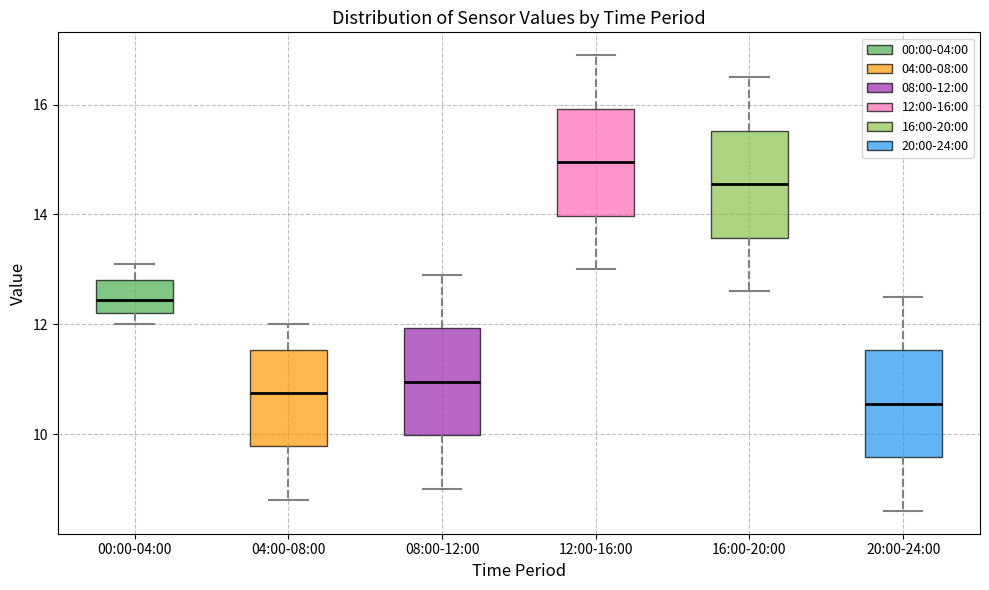

Reading left to right, transcribe this box plot: for each box, give where its median line is, the range the box spans, and where its two whiskers end, as read against the y-axis. The values are not printed on the chart, so give them approximately, as read against the axis.

00:00-04:00: median 12.4, box 12.2 to 12.8, whiskers 12.0 to 13.2
04:00-08:00: median 10.8, box 9.8 to 11.6, whiskers 8.8 to 12.0
08:00-12:00: median 11.0, box 10.0 to 12.0, whiskers 9.0 to 13.0
12:00-16:00: median 15.0, box 14.0 to 16.0, whiskers 13.0 to 17.0
16:00-20:00: median 14.6, box 13.6 to 15.6, whiskers 12.6 to 16.6
20:00-24:00: median 10.6, box 9.6 to 11.6, whiskers 8.6 to 12.6